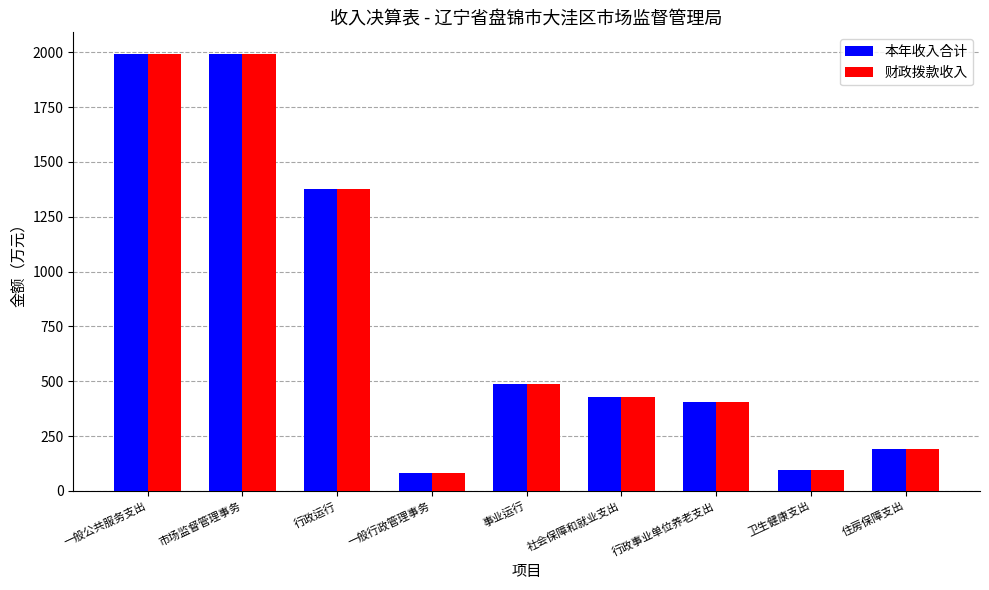

True or false: 本年收入合计 has a value of 3212.7 at 市场监督管理事务.

False